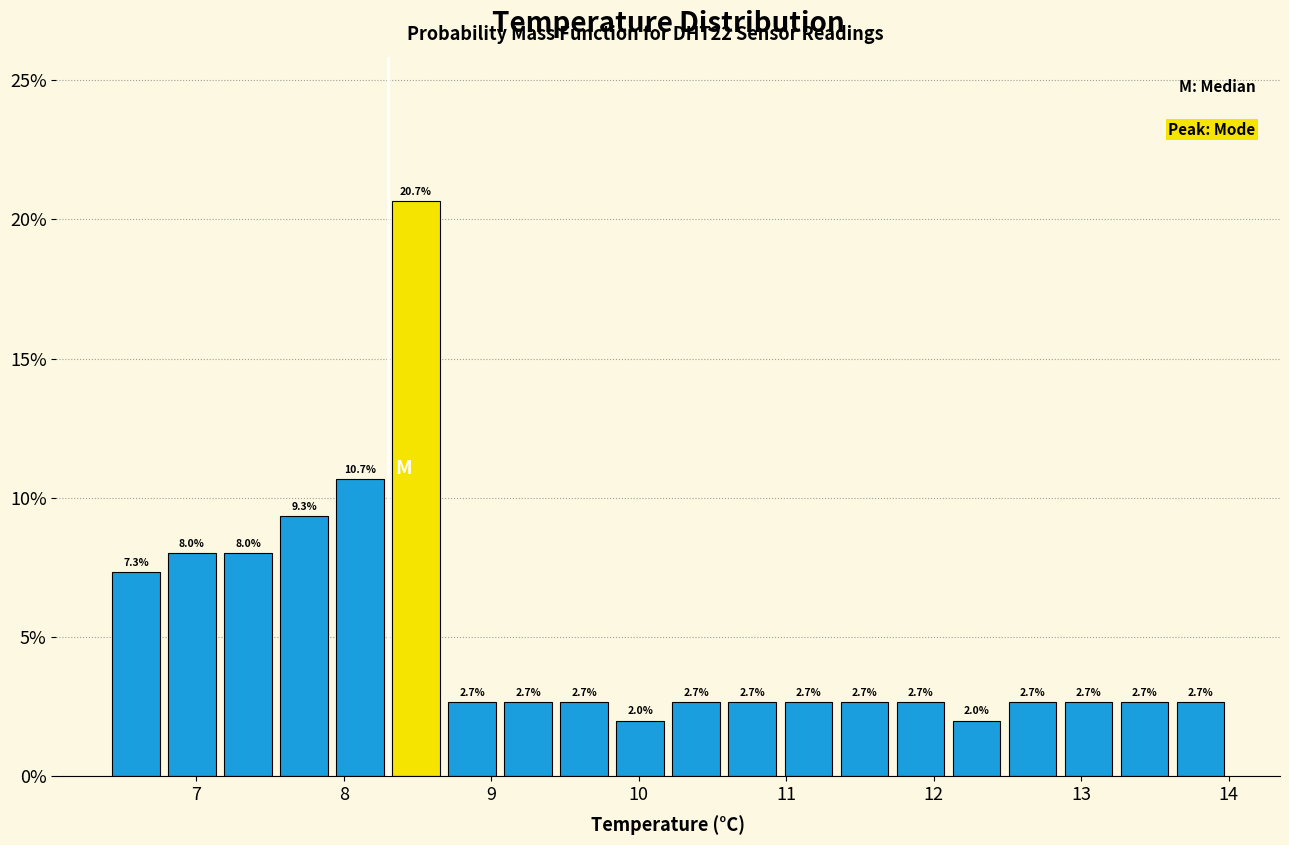

Around what value on the x-axis is the tallest bar? Give the approximate position of its centre, as read against the axis.

8.5